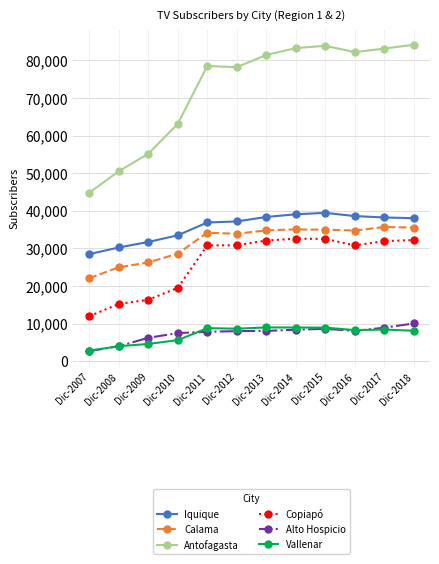

What is the minimum value shown in the chart?

2679